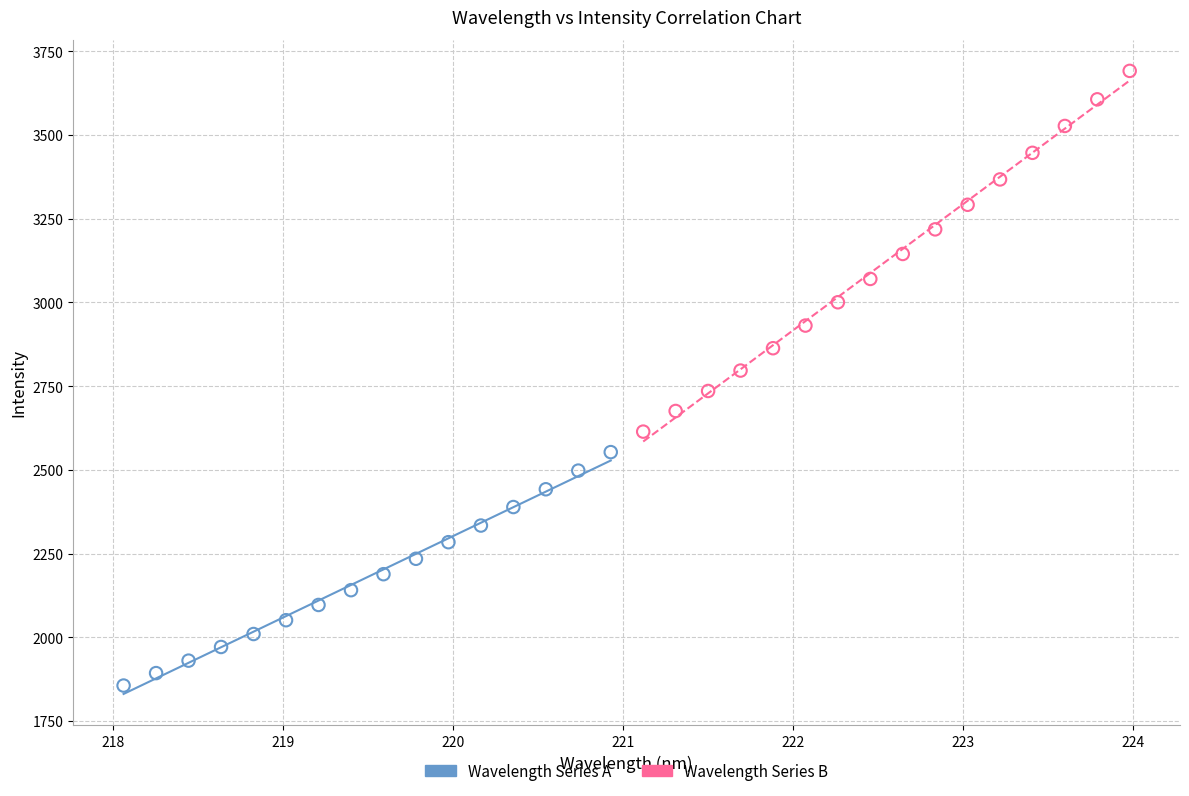

Which series contains the lowest Y value?

Wavelength Series A